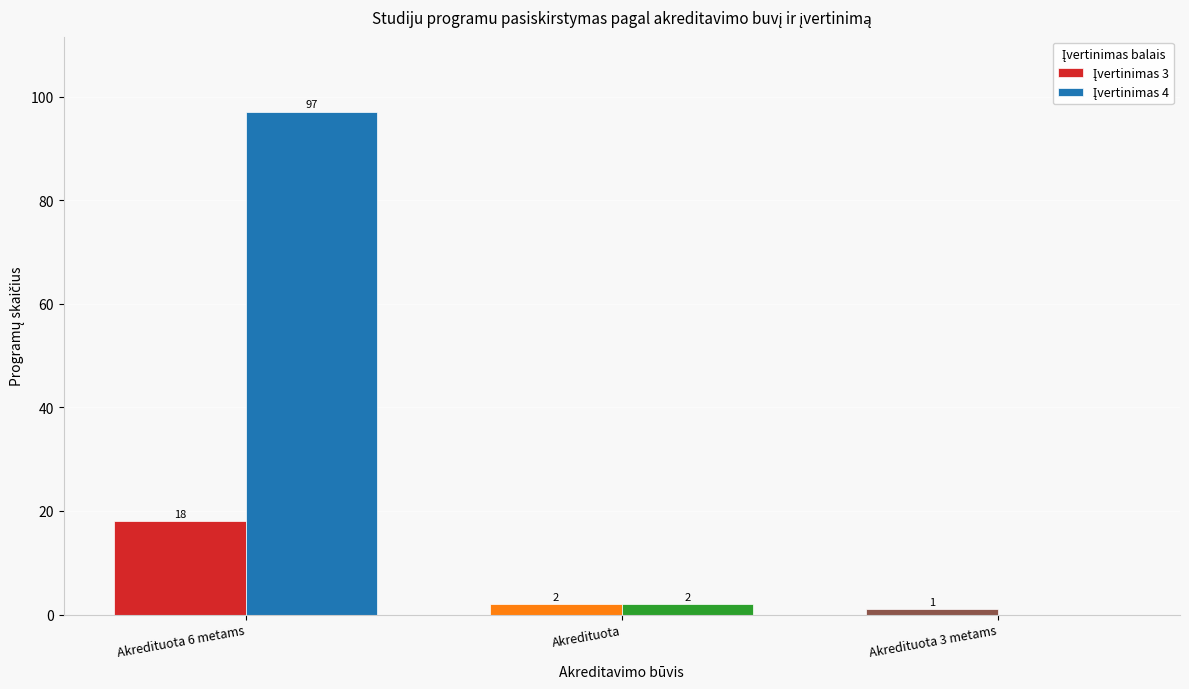

What is the total value across all series at Akredituota?

4